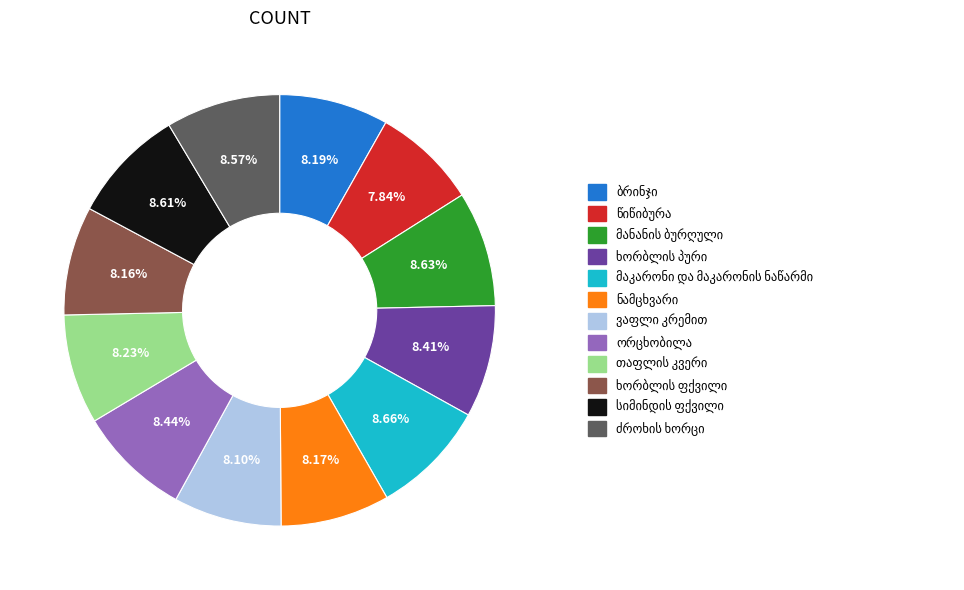

Does any single category account for the majority?

No